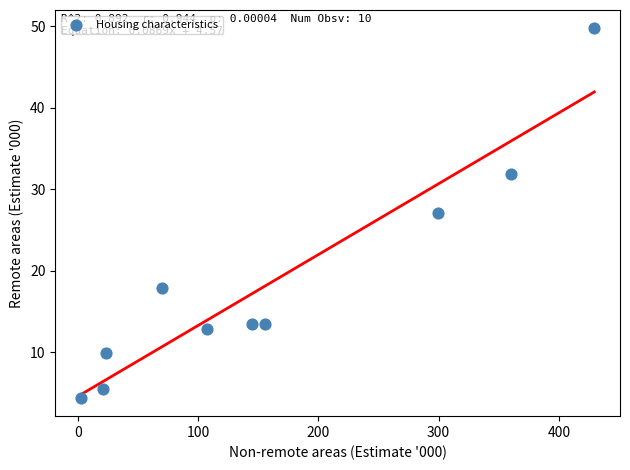

What is the average Y value?

18.6